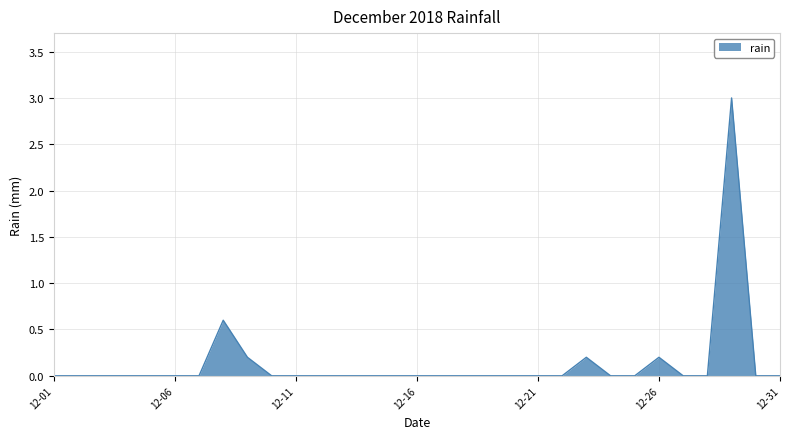

Does the chart have visible grid lines?

Yes